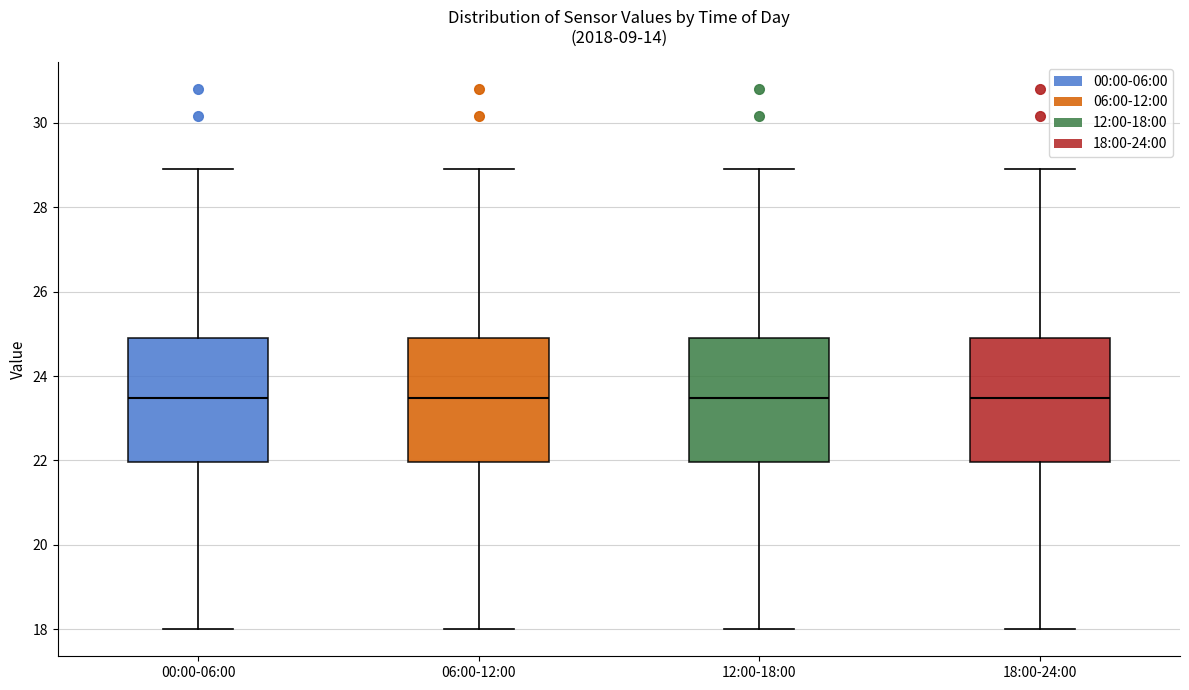

Reading left to right, read every box against the y-axis: the position of its median line, the range the box covers, and the ends of its whiskers. The values are not printed on the chart, so give them approximately, as read against the axis.

00:00-06:00: median 23.4, box 22.0 to 25.0, whiskers 18.0 to 29.0
06:00-12:00: median 23.4, box 22.0 to 25.0, whiskers 18.0 to 29.0
12:00-18:00: median 23.4, box 22.0 to 25.0, whiskers 18.0 to 29.0
18:00-24:00: median 23.4, box 22.0 to 25.0, whiskers 18.0 to 29.0